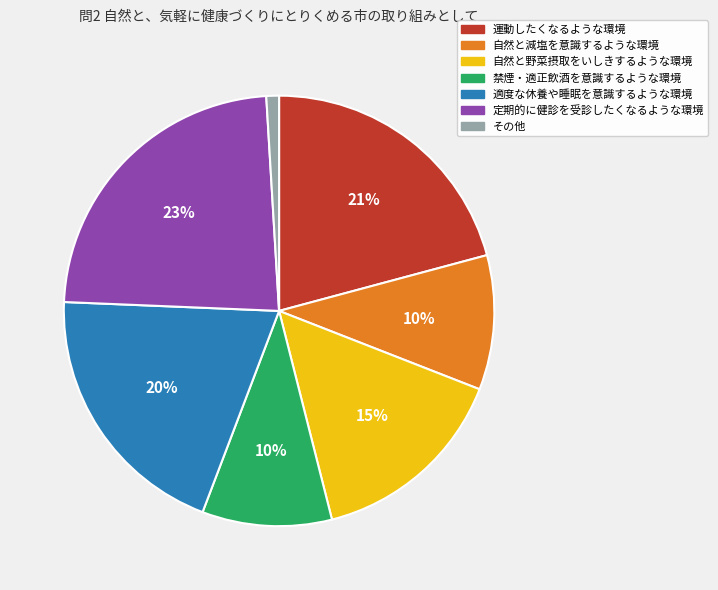

Do 自然と減塩を意識するような環境 and 適度な休養や睡眠を意識するような環境 together represent more than half of the pie?

No